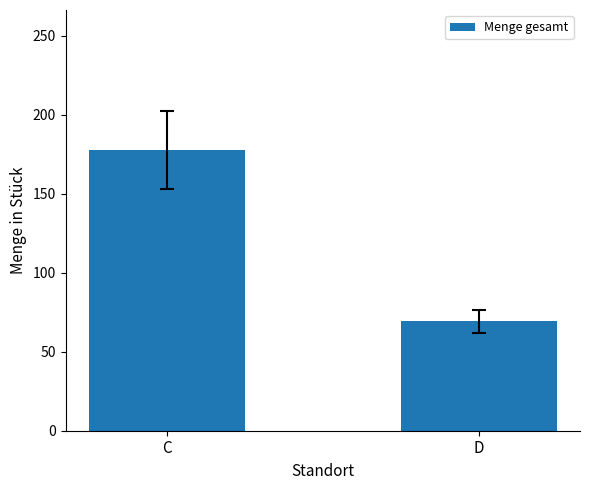

What is the sum of the values at D and C?

246.7